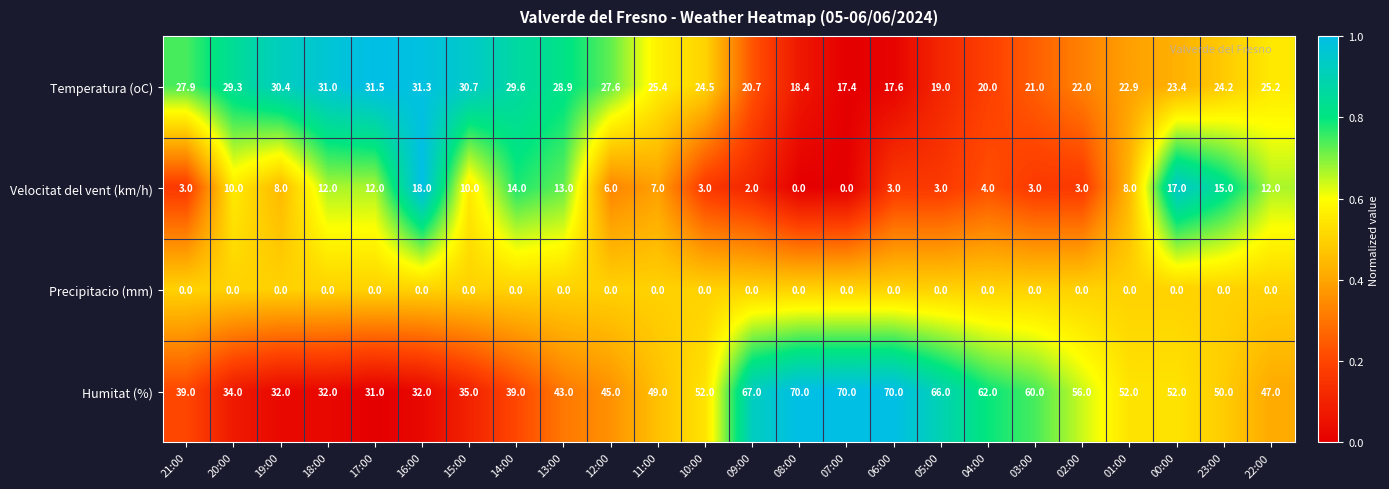

The Temperatura (oC) series shows 36.3 at 22:00. True or false?

False